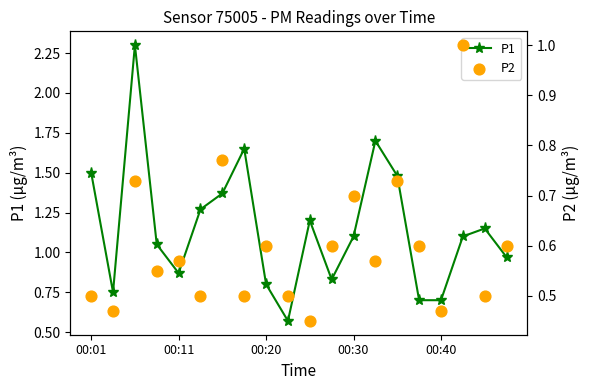

Is the value of P2 at 00:01 greater than the value of P1 at 00:20?

No